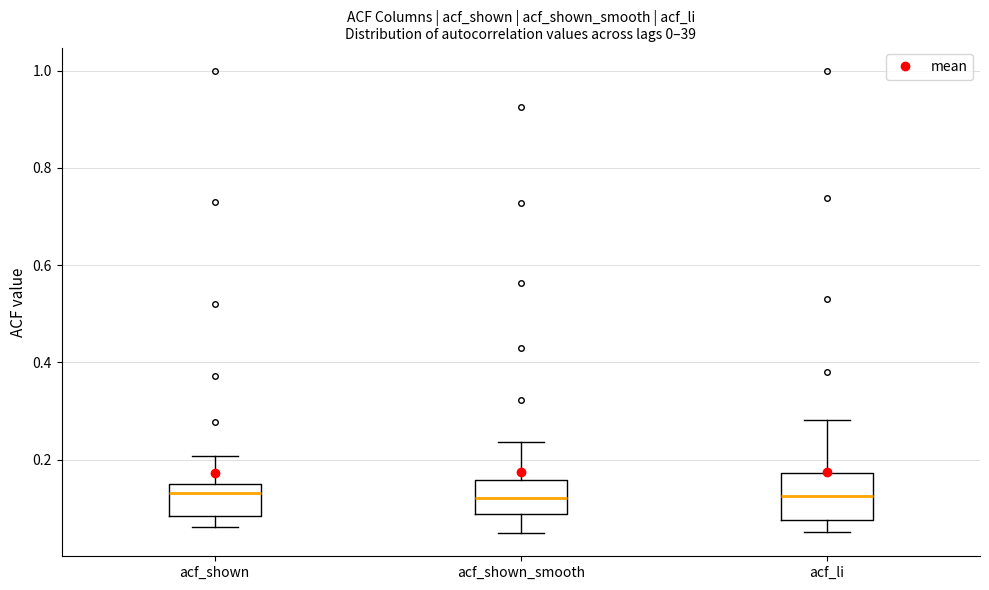

Comparing the boxes themselves (not the whiskers), which one is the tallest?

acf_li